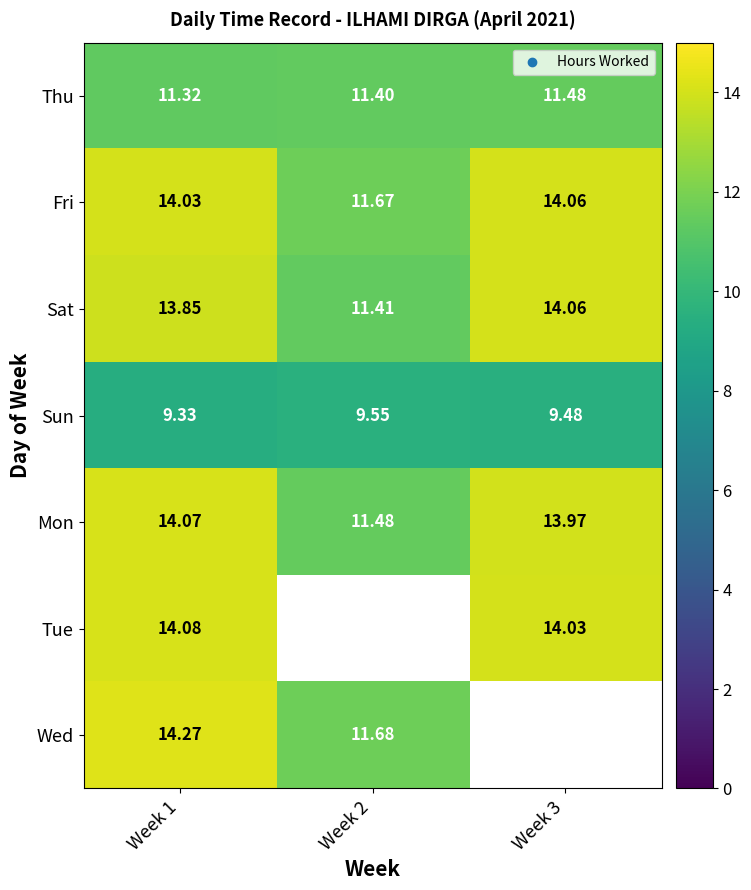

Count the number of data series in this chart.

7